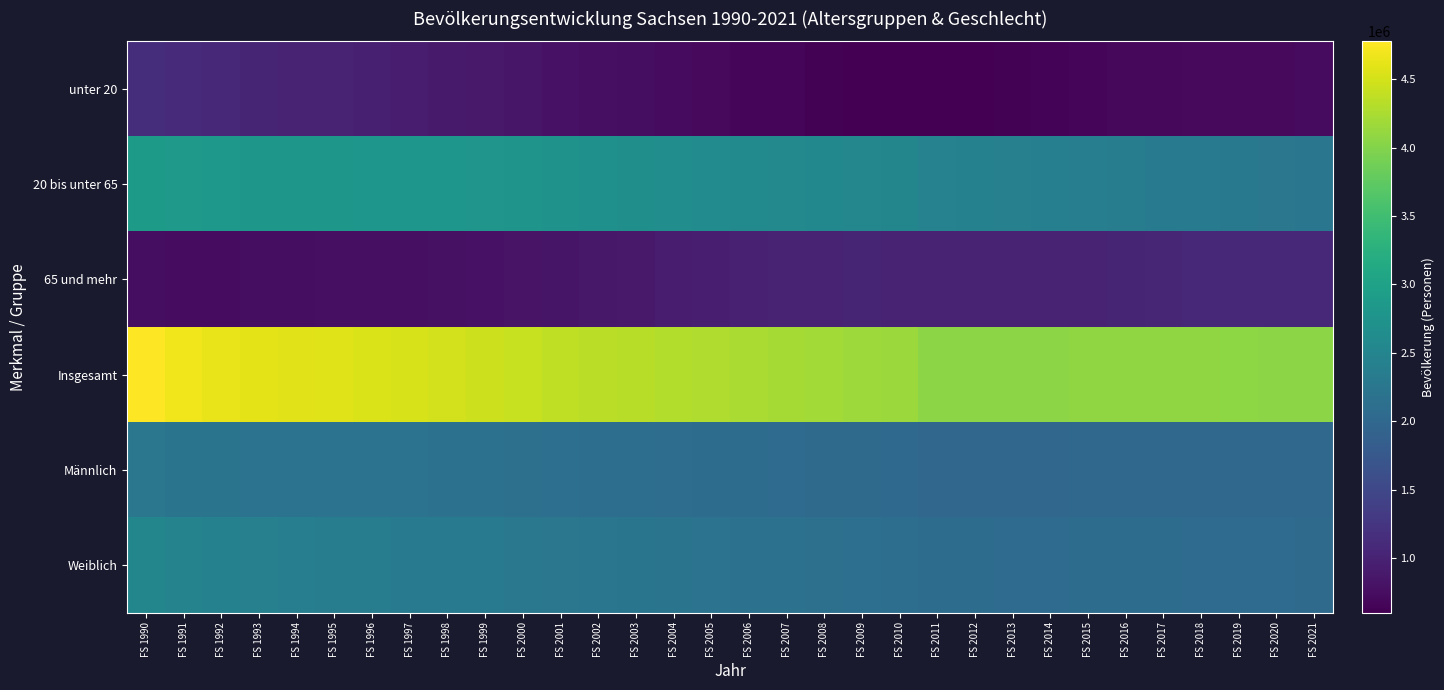

At which category is the sum across all series the highest?

FS 1990